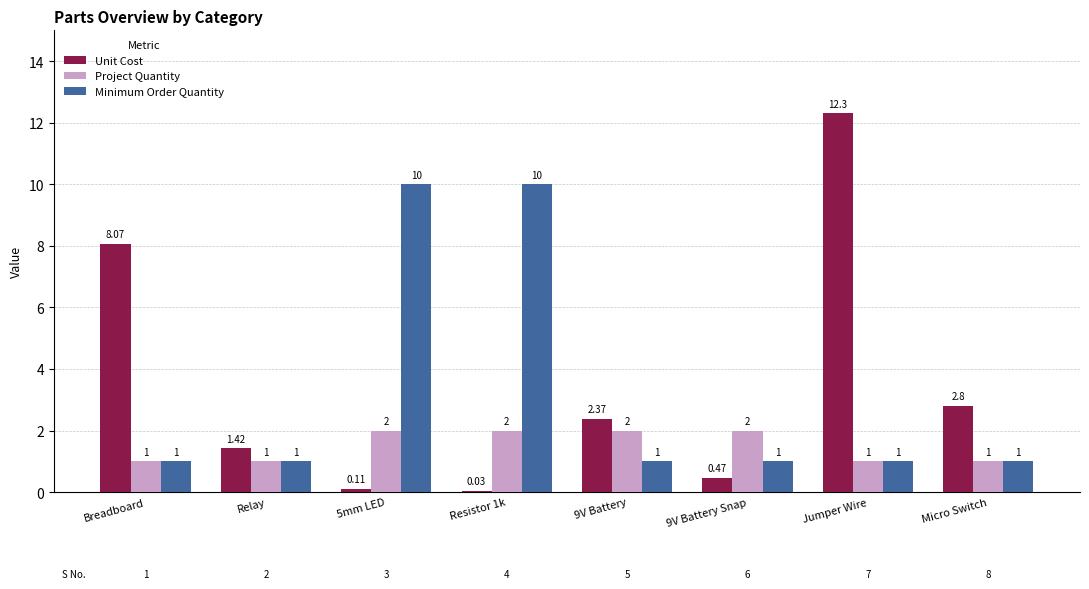

What is the sum of the Project Quantity values at Relay and 9V Battery Snap?

3.0